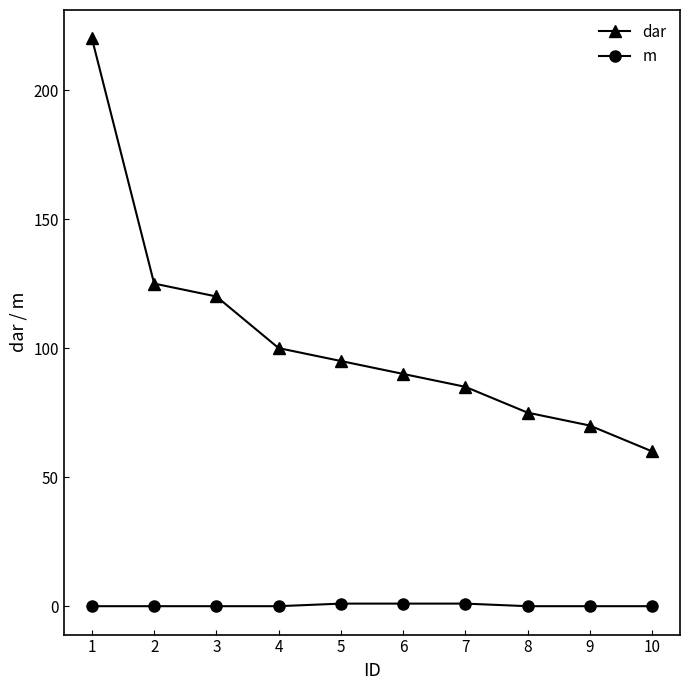

What is the greatest value displayed?

220